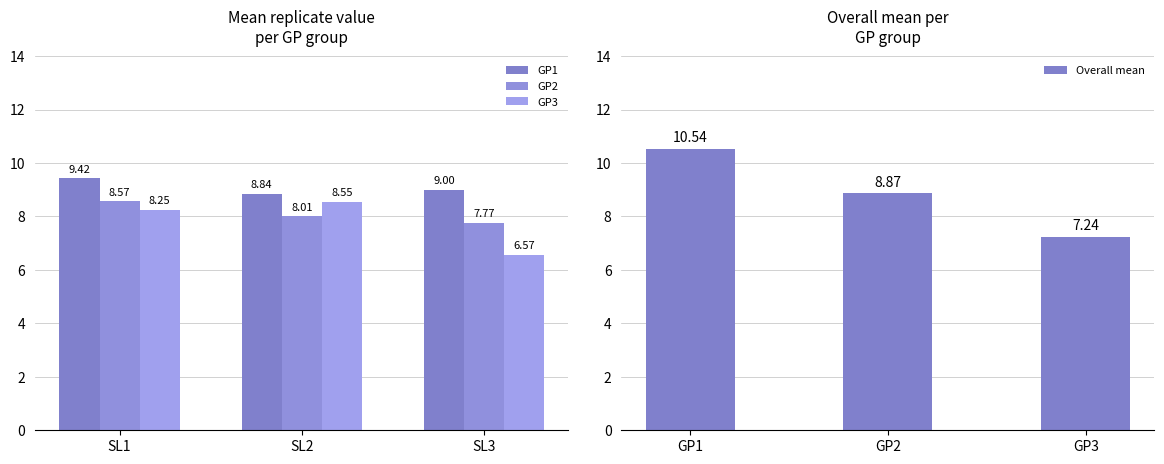

How many bars are there in total?

12